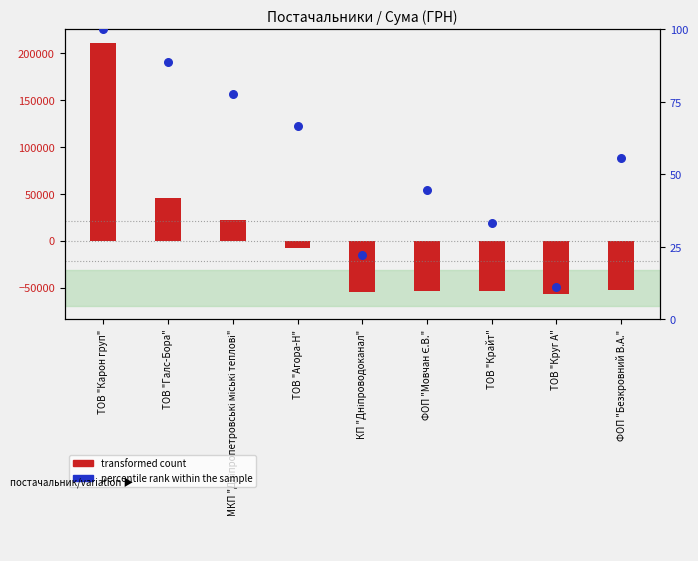

Which series contains the lowest Y value?

transformed count